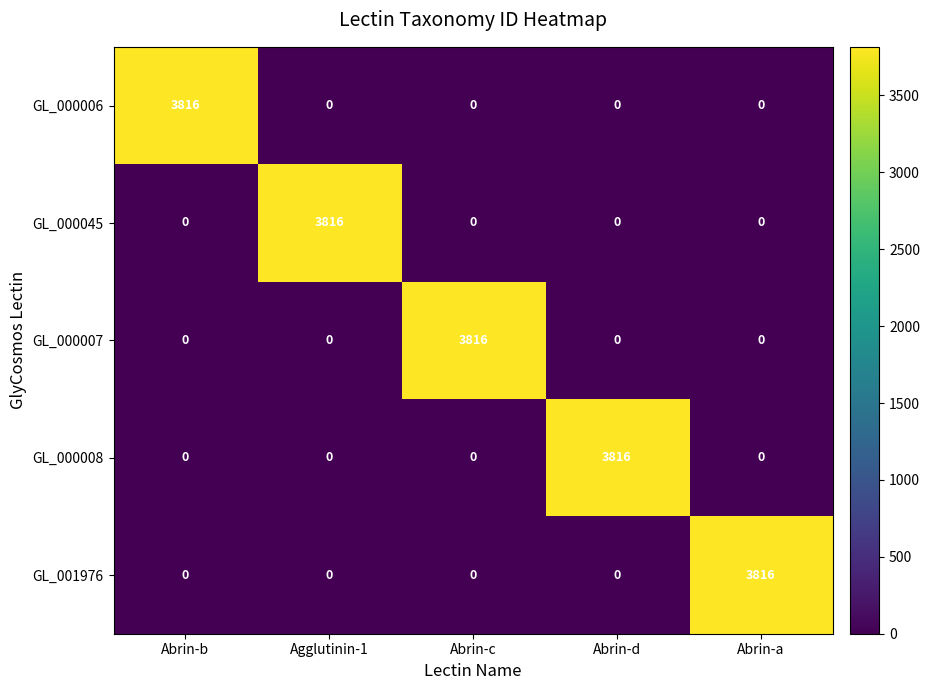

What is the total value across all series at Agglutinin-1?

3816